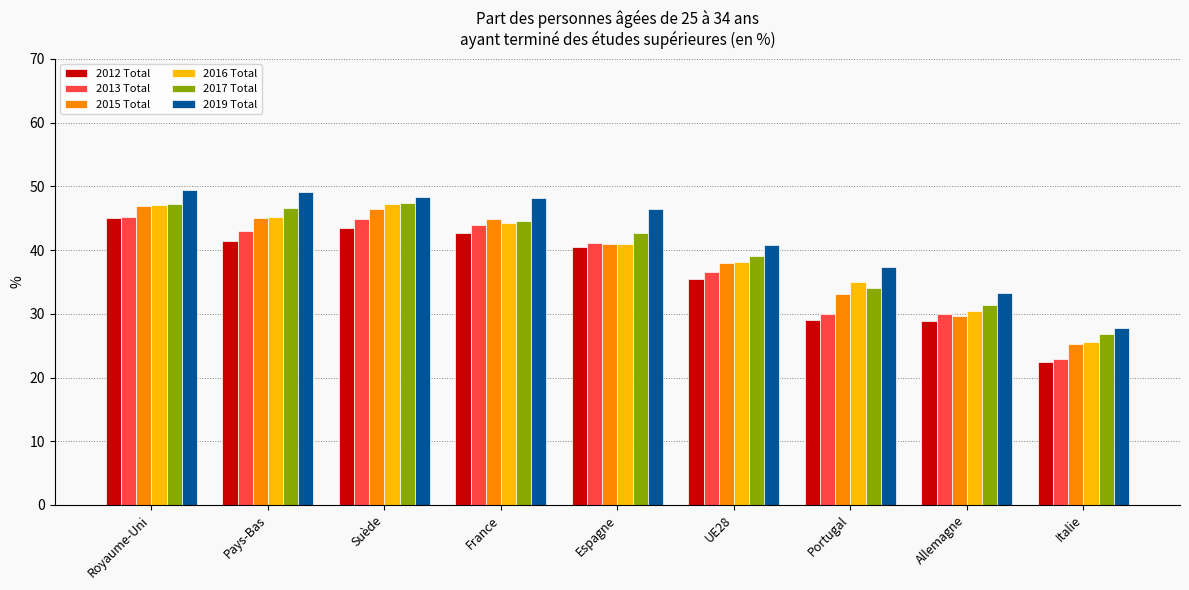

What is the difference between the 2015 Total values at Suède and Portugal?

13.4